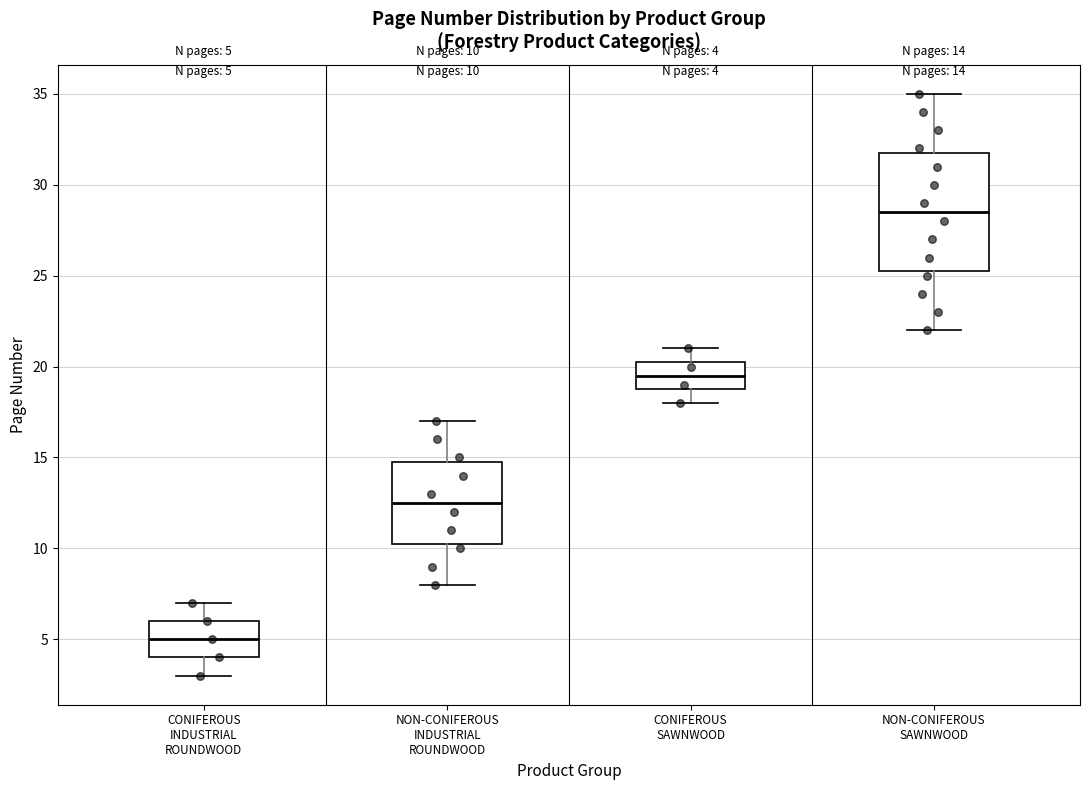

Which box has the lowest median line?

CONIFEROUS INDUSTRIAL ROUNDWOOD